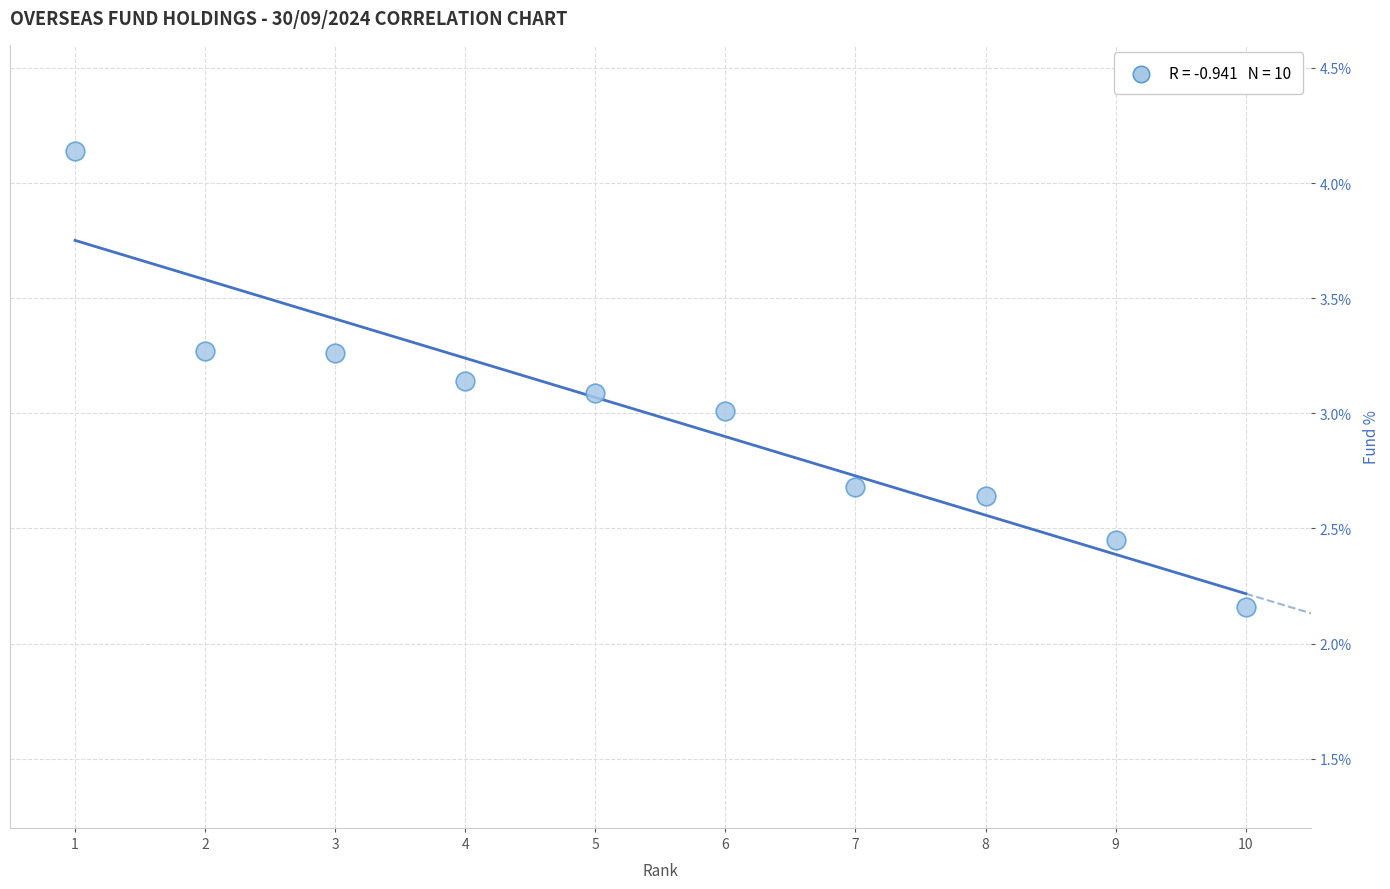

What is the range of Y values (max minus min)?

2.0